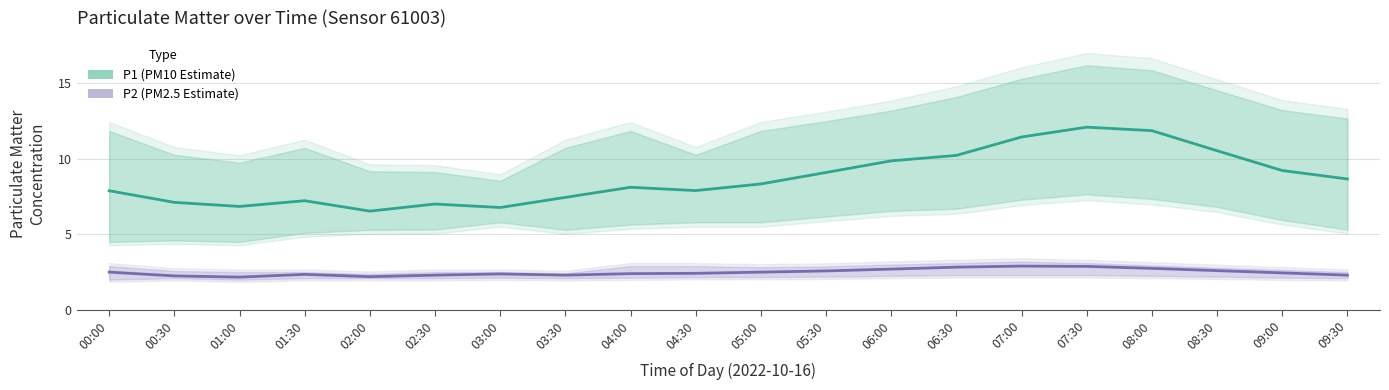

What is the label of the 17th point from the left?

08:00